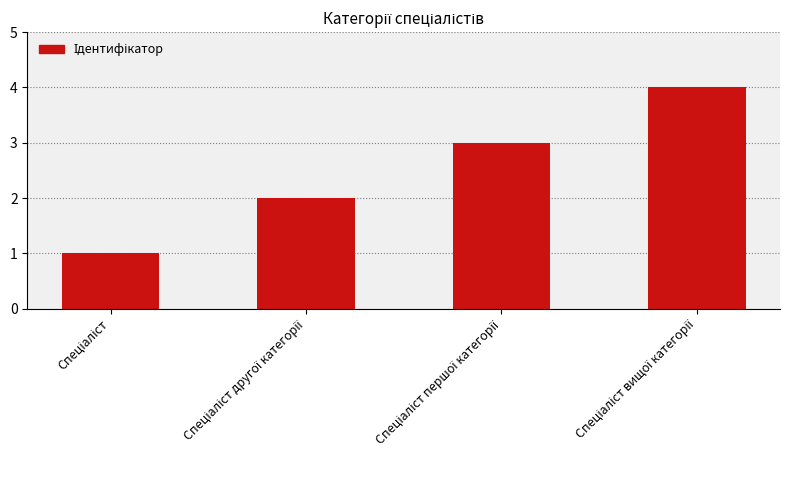

What is the sum of all values?

10